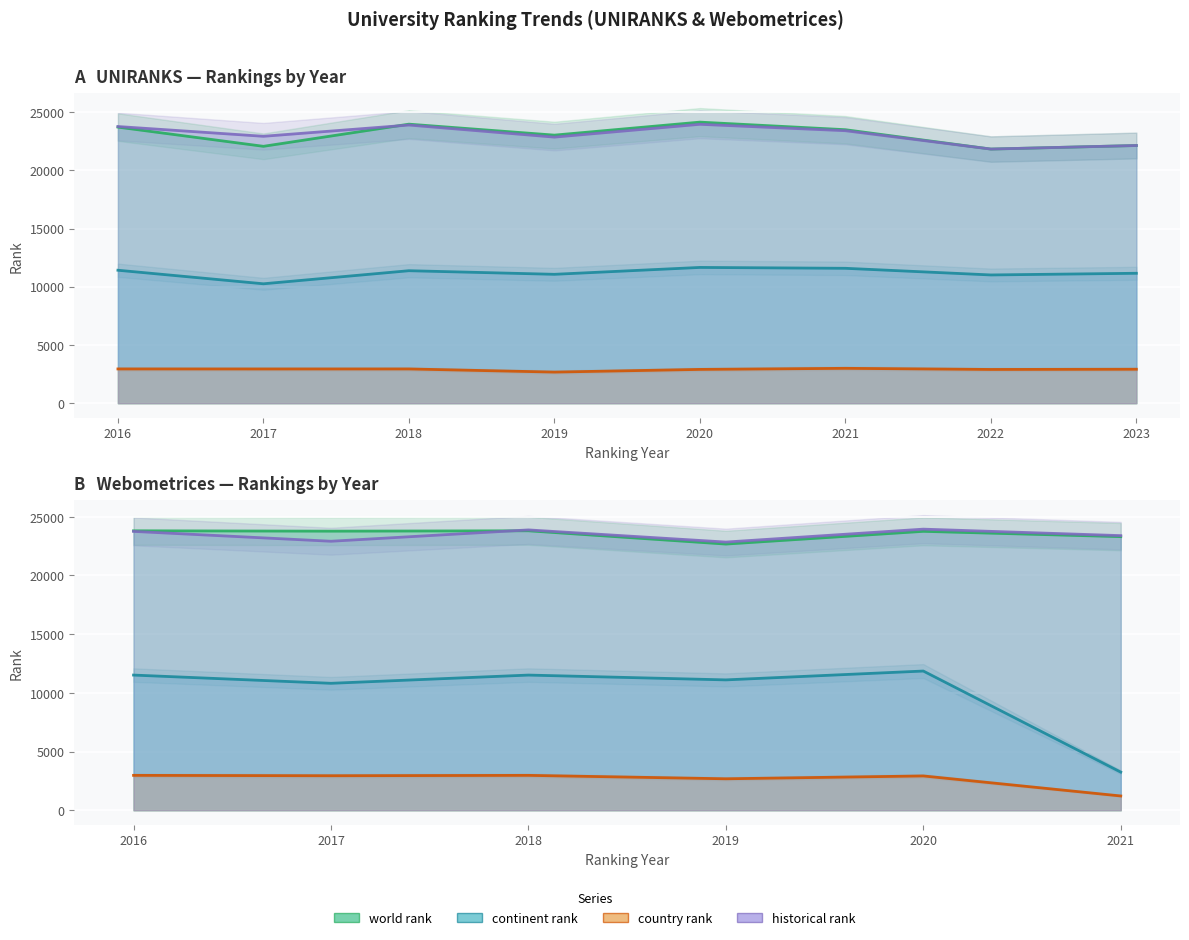

Is it true that historical rank equals 21822.0 at 2022?

True